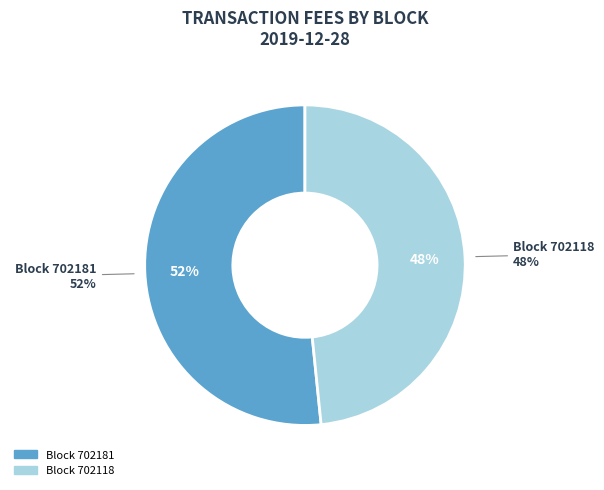

How many slices are in this pie chart?

2